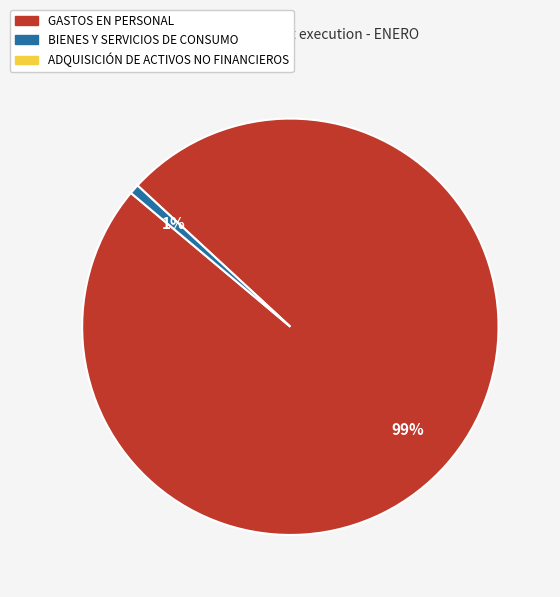

To the nearest percent, what is the average slice percentage?

50%